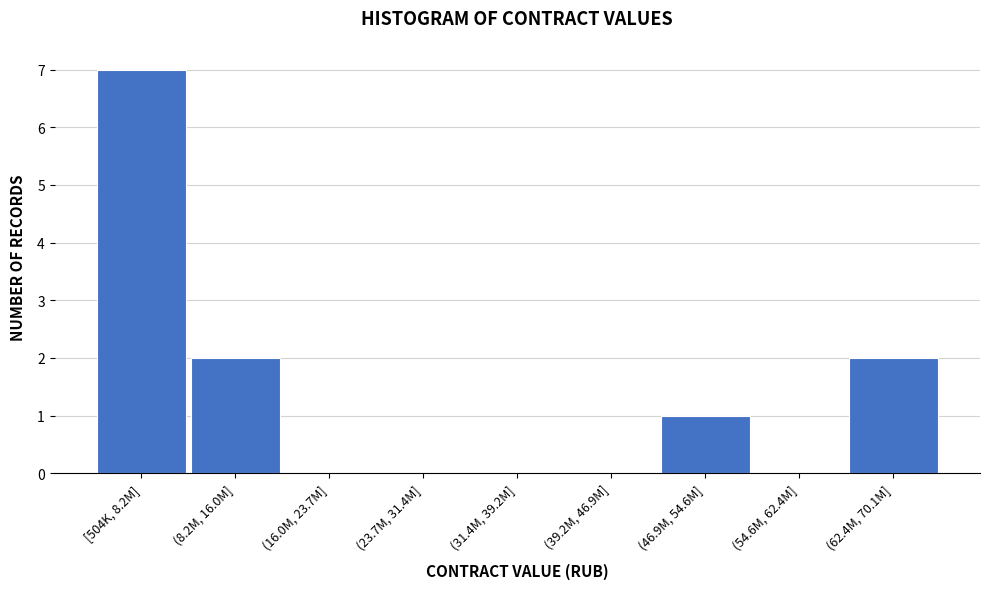

Reading right to left, what are all the values shown in this chart?

(62.4M, 70.1M]=2	(54.6M, 62.4M]=0	(46.9M, 54.6M]=1	(39.2M, 46.9M]=0	(31.4M, 39.2M]=0	(23.7M, 31.4M]=0	(16.0M, 23.7M]=0	(8.2M, 16.0M]=2	[504K, 8.2M]=7